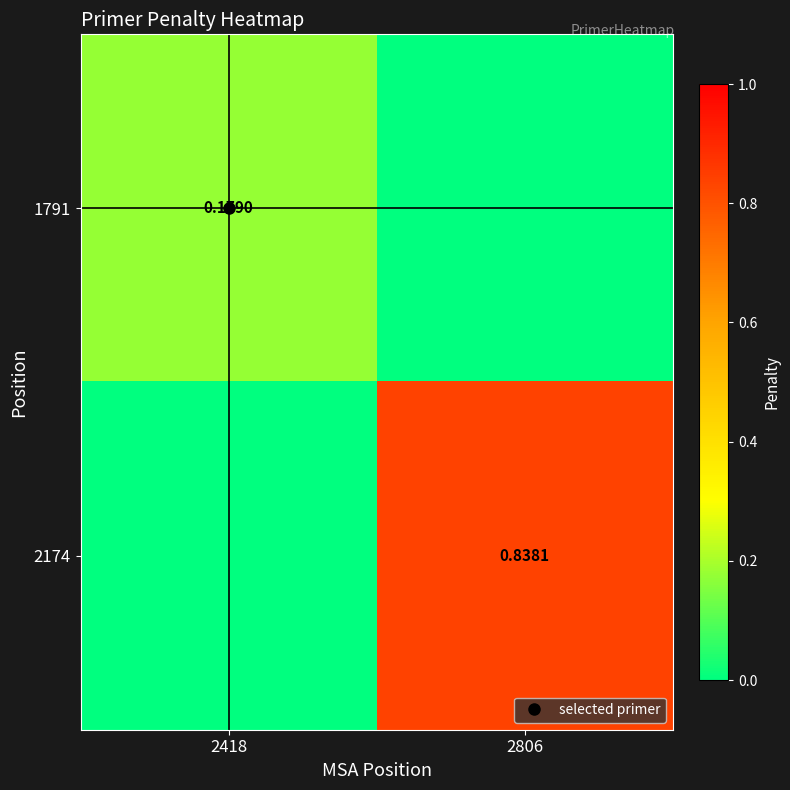

The value of 2174 at 2418 is 0.6. True or false?

False